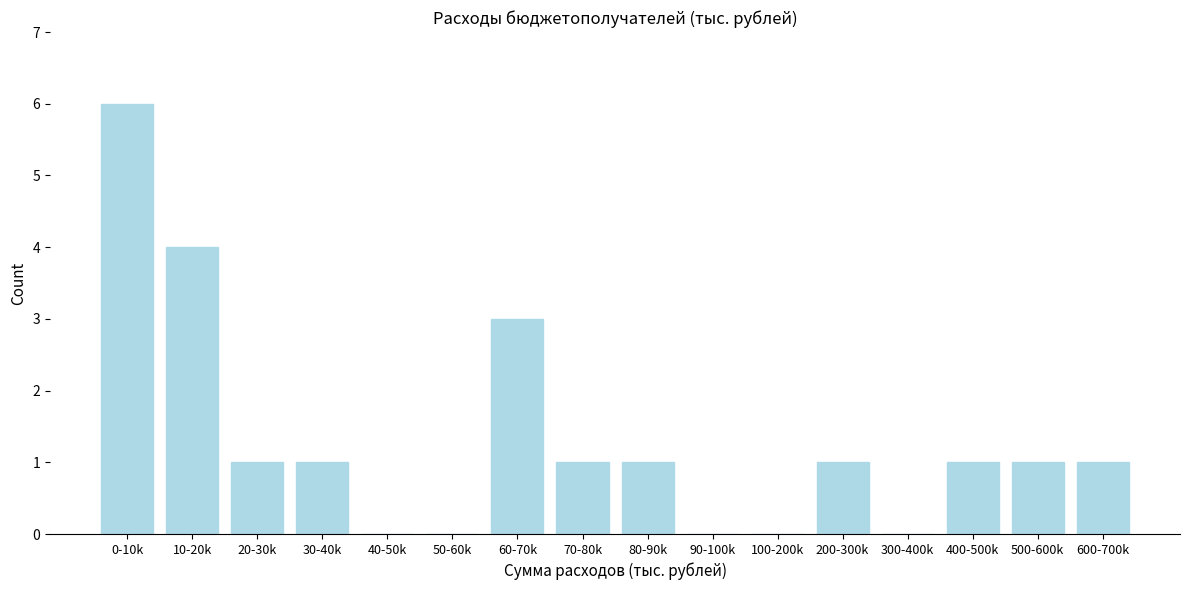

Reading right to left, list all the values displayed in this chart.

600-700k=1	500-600k=1	400-500k=1	300-400k=0	200-300k=1	100-200k=0	90-100k=0	80-90k=1	70-80k=1	60-70k=3	50-60k=0	40-50k=0	30-40k=1	20-30k=1	10-20k=4	0-10k=6